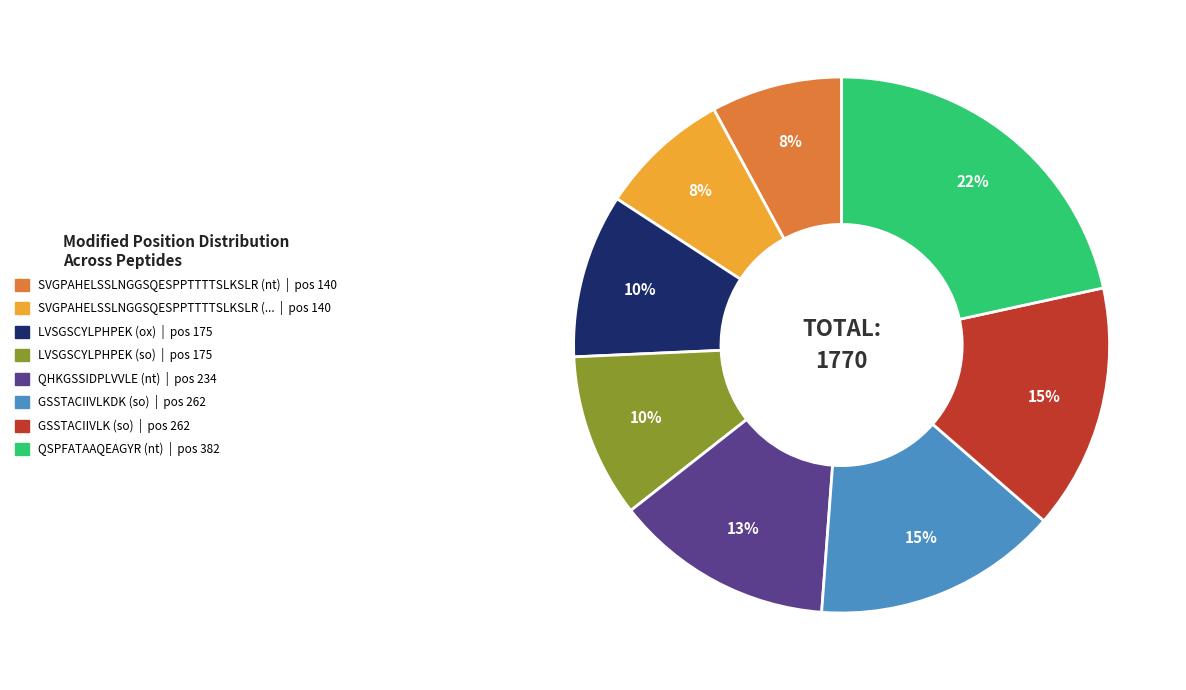

Is there any slice that represents more than half of the pie?

No